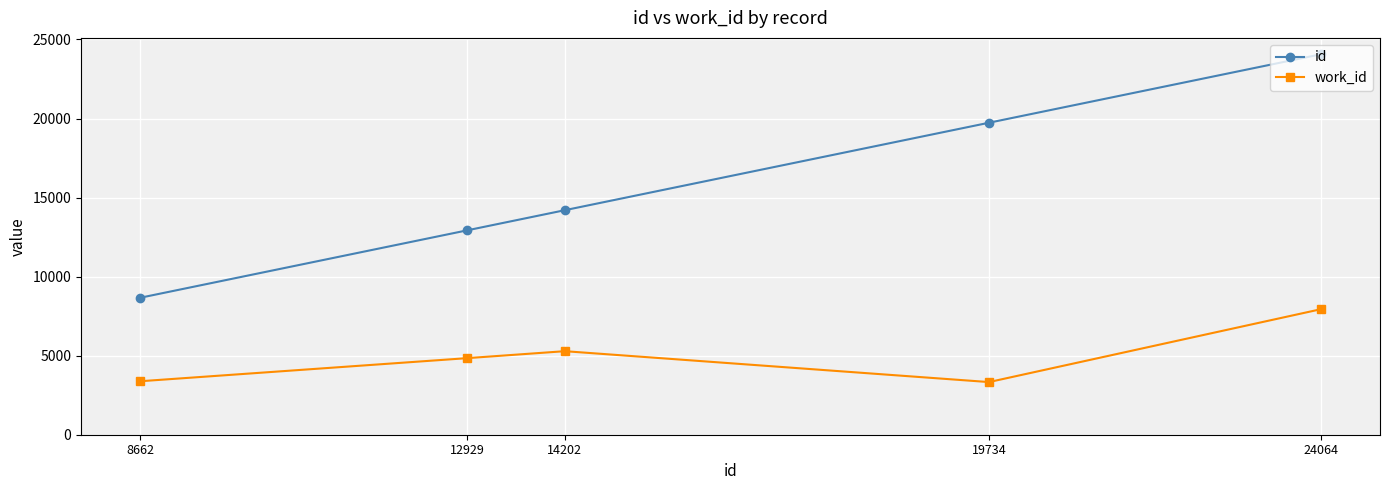

Where is the first local minimum for work_id?

19734